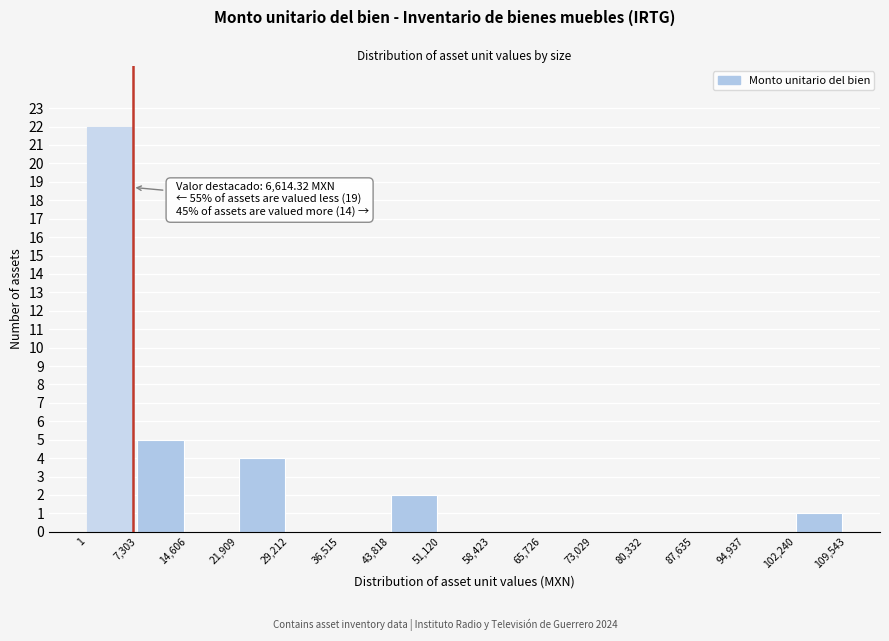

Over which range of the x-axis is the bar tallest?

1 to 7,303